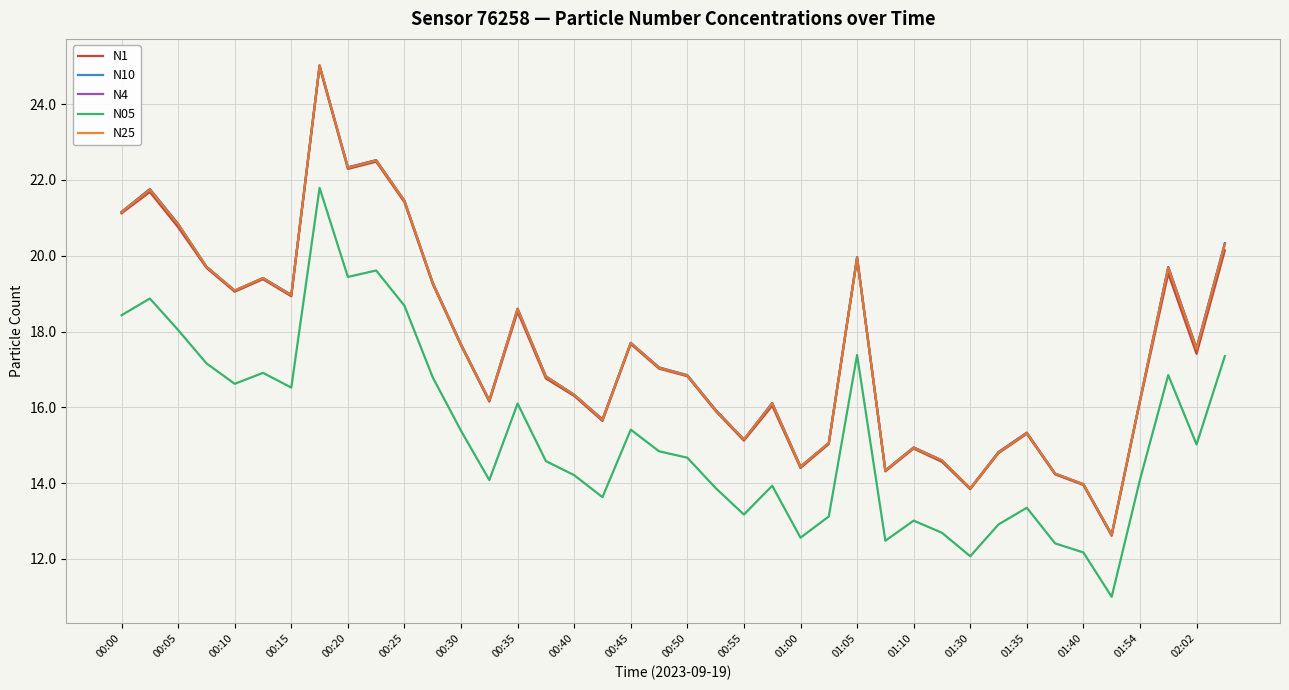

True or false: N1 and N05 intersect in this chart.

False